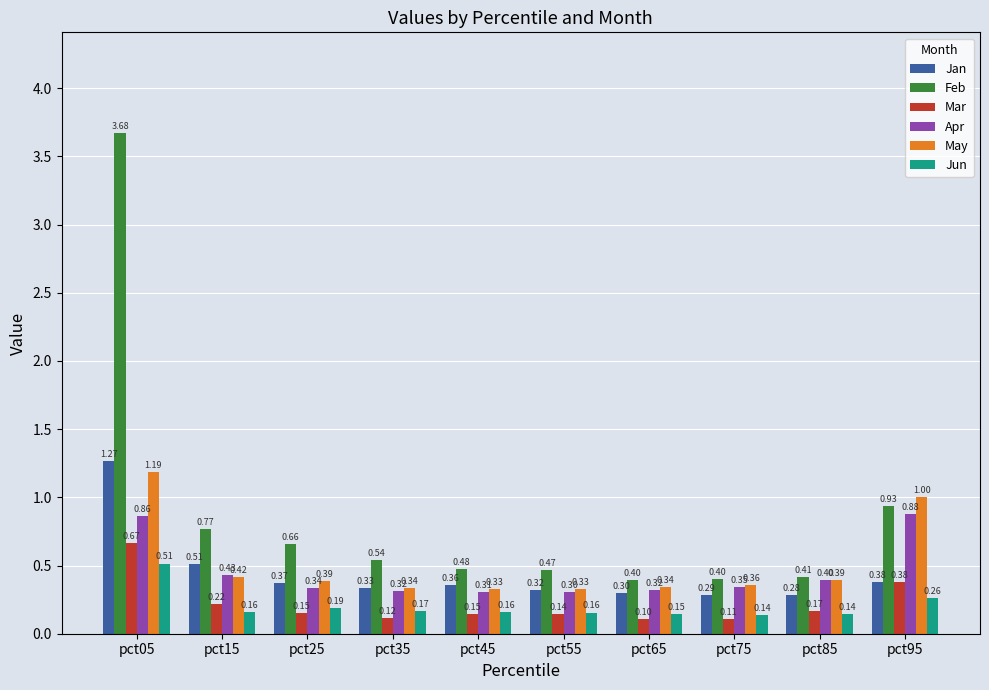

At pct45, list the series in order from smallest to largest.

Mar, Jun, Apr, May, Jan, Feb